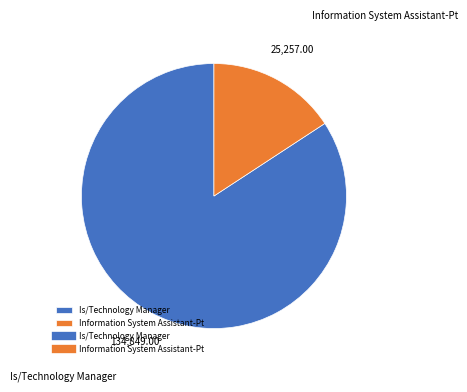

Which slice is the smallest?

Information System Assistant-Pt